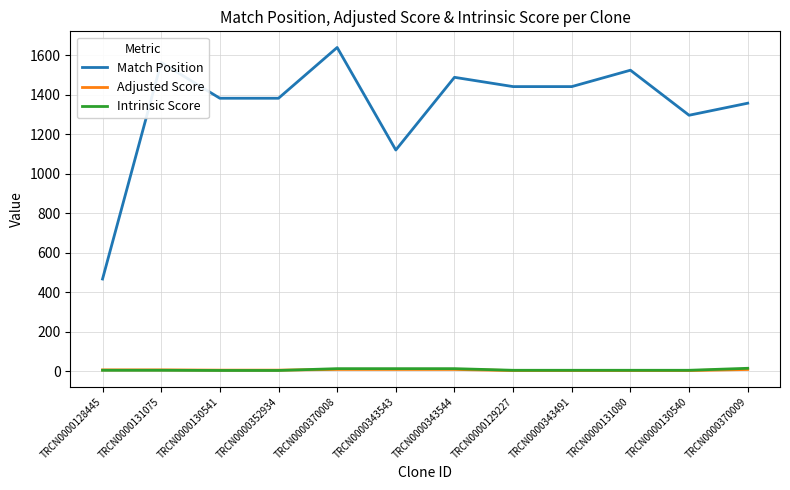

True or false: Match Position and Intrinsic Score intersect in this chart.

False